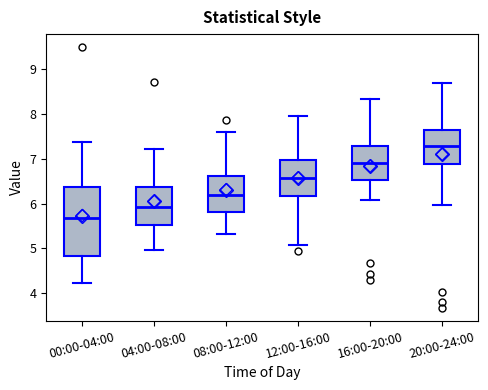

Reading left to right, read every box against the y-axis: the position of its median line, the range the box covers, and the ends of its whiskers. The values are not printed on the chart, so give them approximately, as read against the axis.

00:00-04:00: median 5.7, box 4.8 to 6.4, whiskers 4.2 to 7.4
04:00-08:00: median 5.9, box 5.5 to 6.4, whiskers 5.0 to 7.2
08:00-12:00: median 6.2, box 5.8 to 6.6, whiskers 5.3 to 7.6
12:00-16:00: median 6.6, box 6.2 to 7.0, whiskers 5.1 to 8.0
16:00-20:00: median 6.9, box 6.5 to 7.3, whiskers 6.1 to 8.3
20:00-24:00: median 7.3, box 6.9 to 7.6, whiskers 6.0 to 8.7